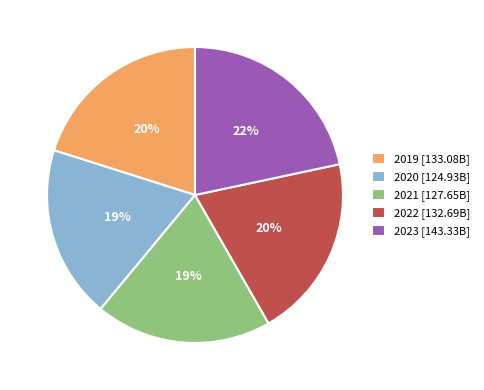

How many segments does this pie chart have?

5